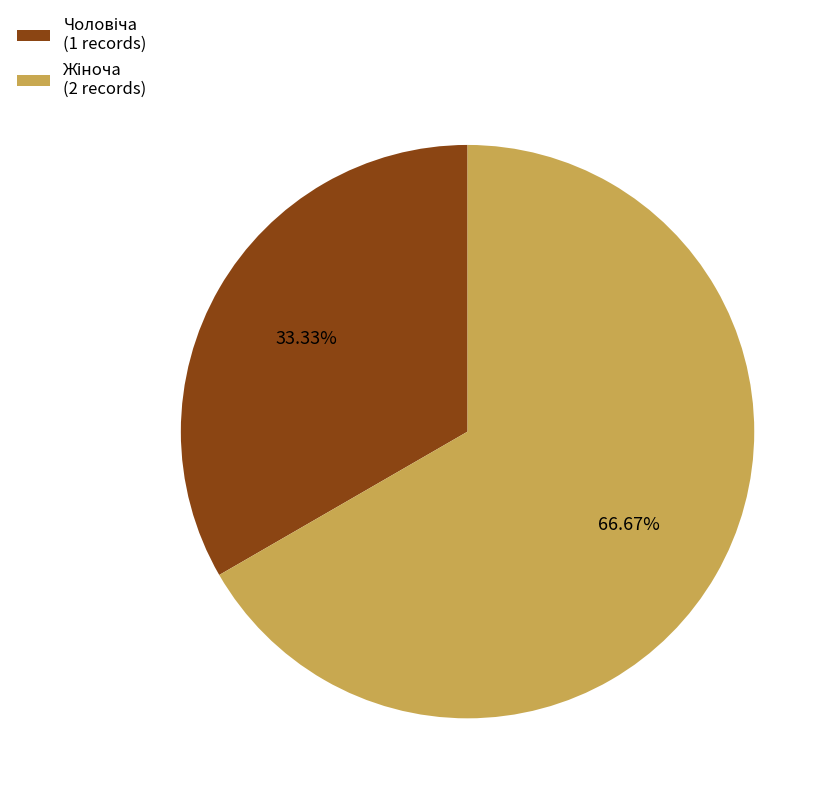

Does any single category account for the majority?

Yes